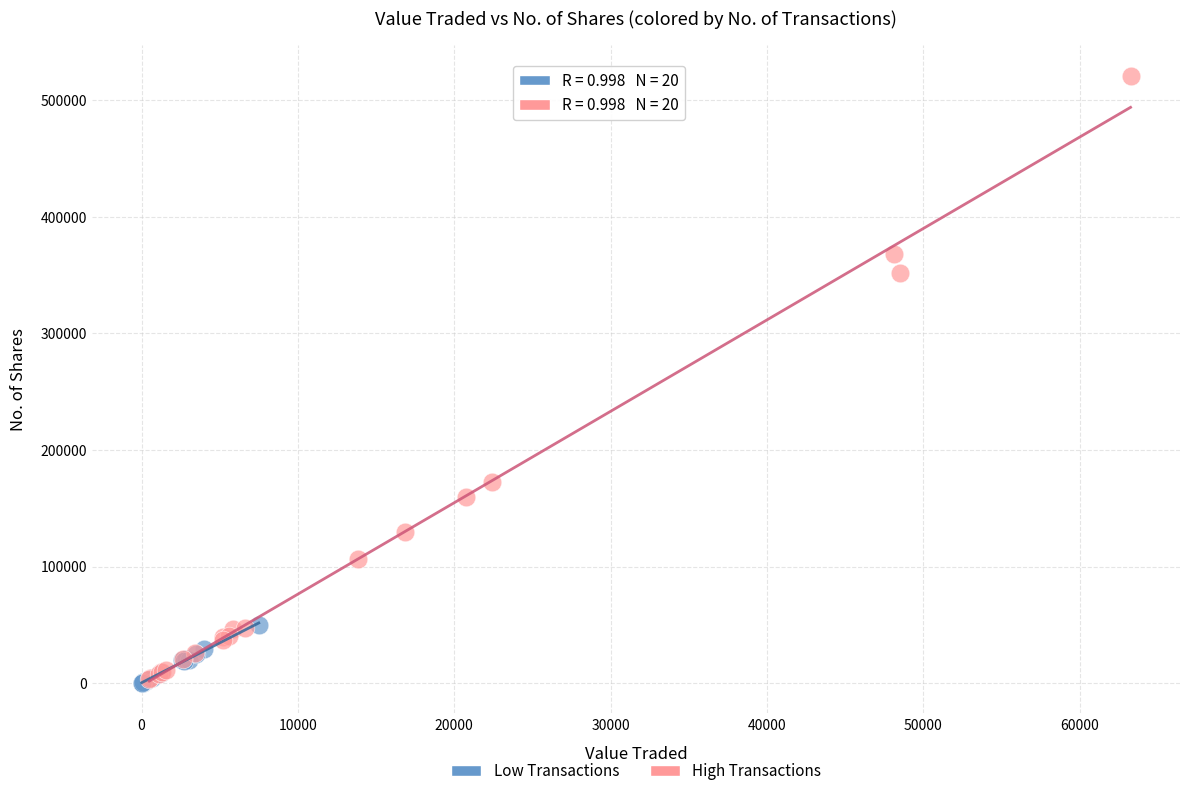

What are all the series names shown in the legend?

Low Transactions, High Transactions